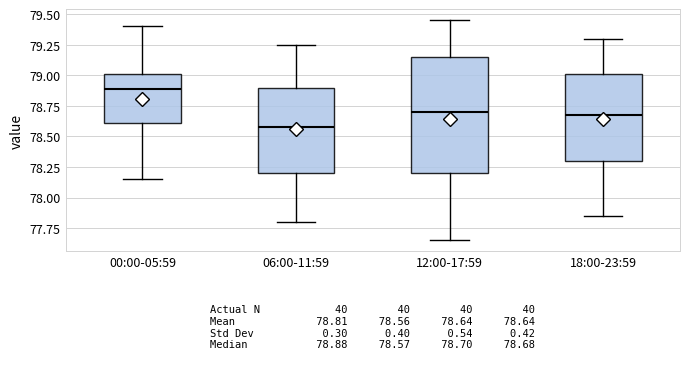

Which box has the lowest median line?

06:00-11:59